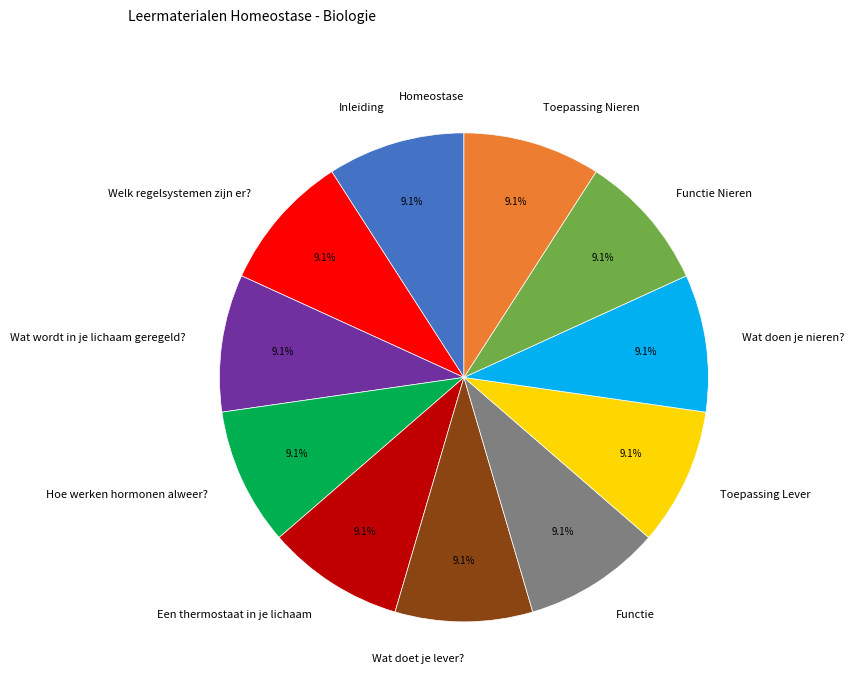

Is the sum of Toepassing Nieren and Functie greater than half?

No